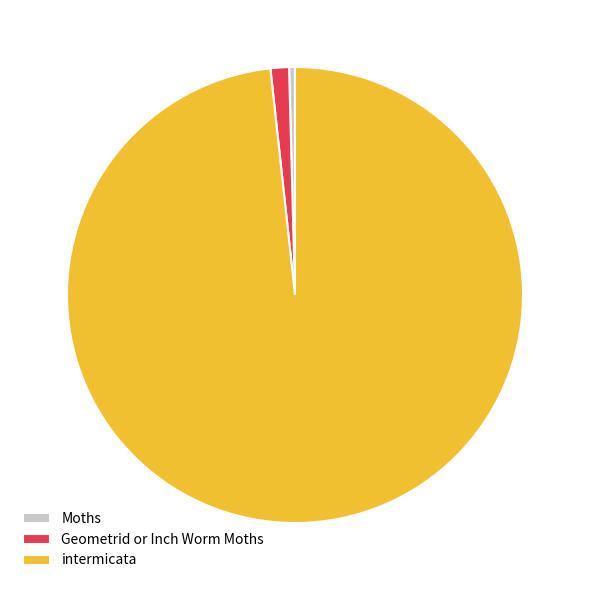

Which category has the smallest portion of the pie?

Moths